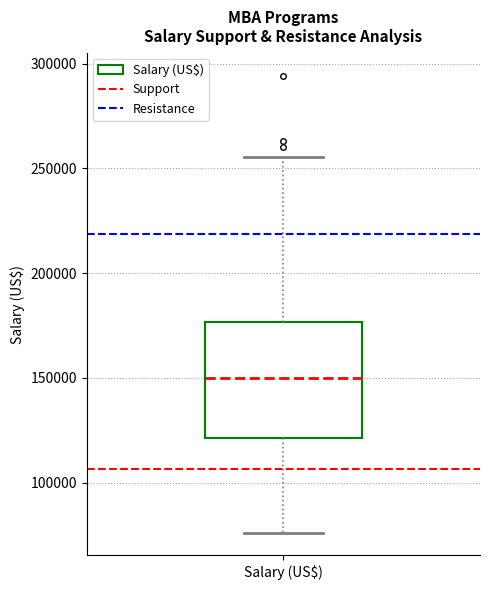

Where does the upper whisker of the box for Salary (US$) end on the y-axis? The values are not printed on the chart, so give them approximately, as read against the axis.

255000